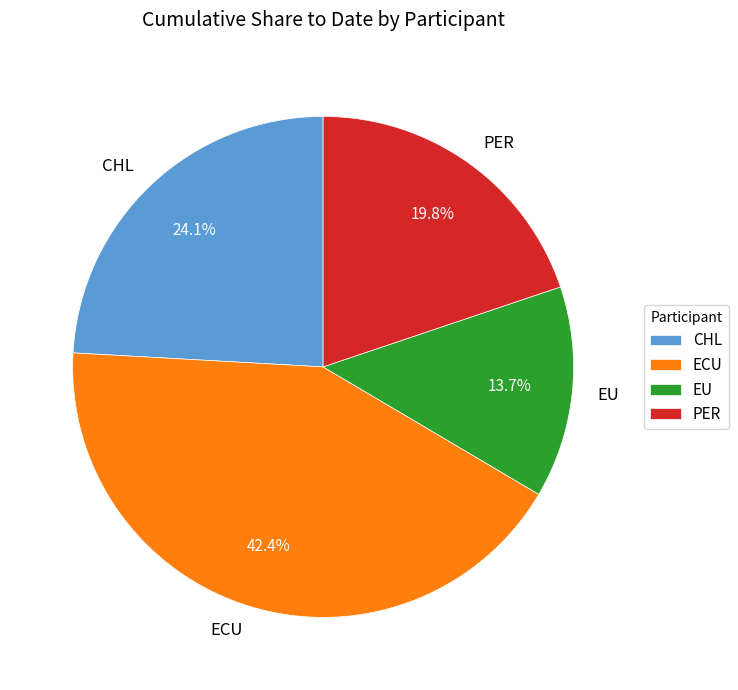

Which category has the biggest portion of the pie?

ECU